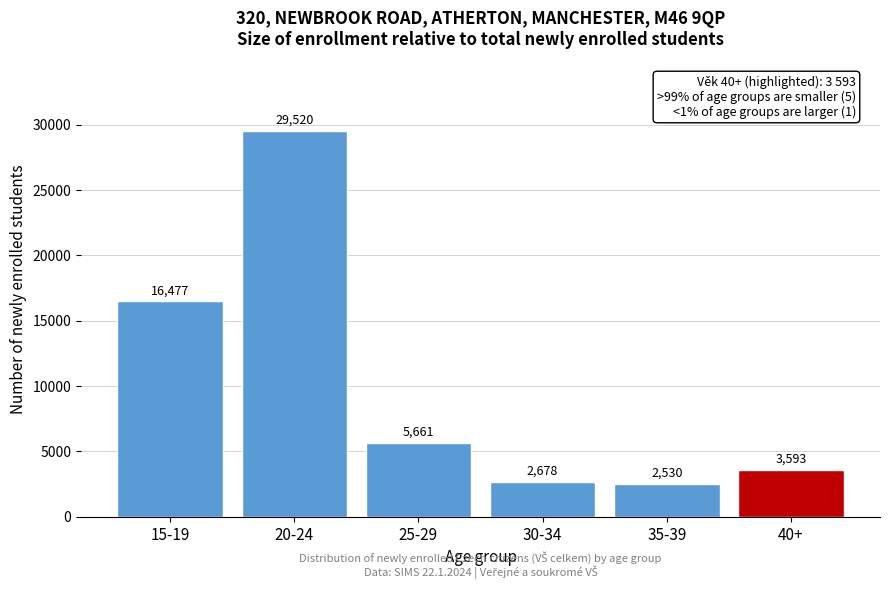

Reading right to left, extract all data points from this chart.

40+=3593	35-39=2530	30-34=2678	25-29=5661	20-24=29520	15-19=16477